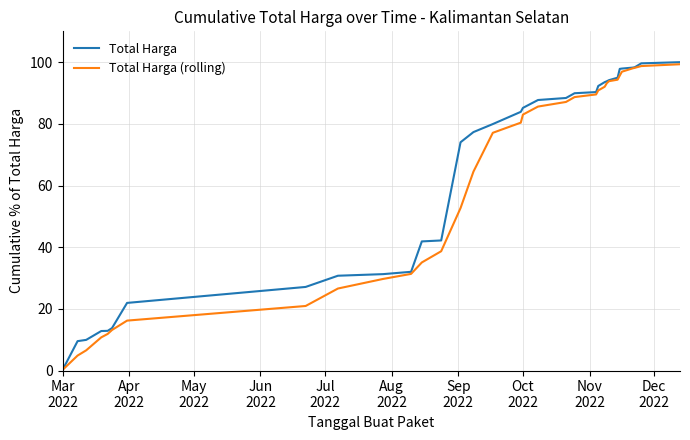

Which series has the largest range (max minus min)?

Total Harga